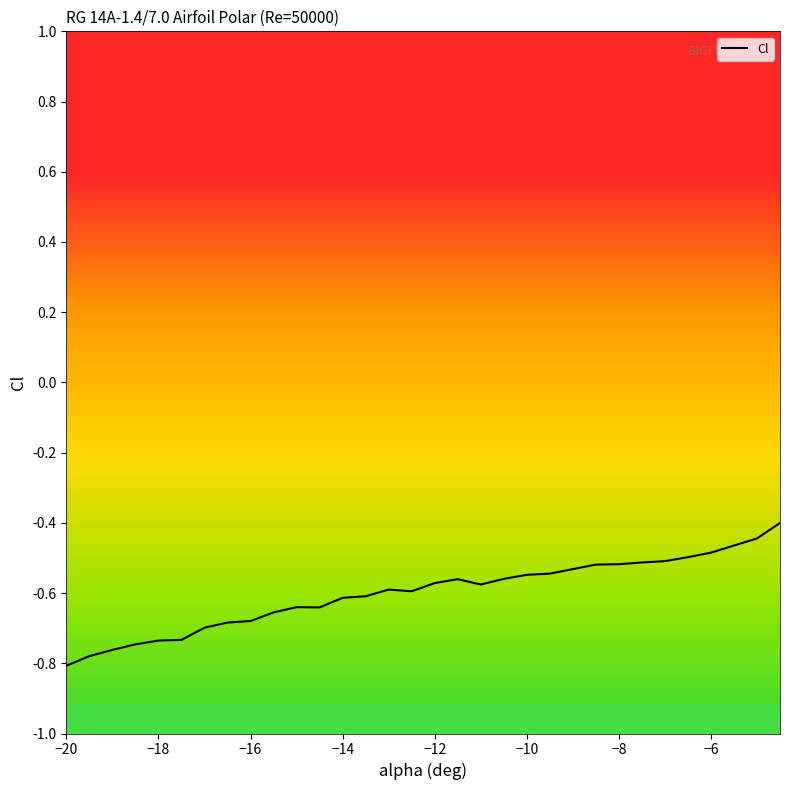

Is this an area chart (filled region under the line)?

No